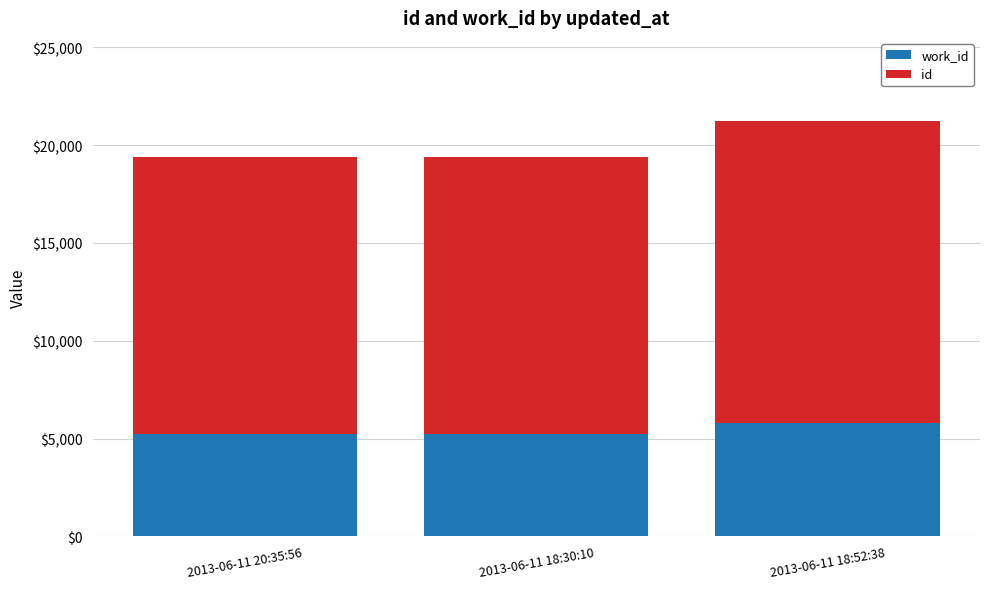

What is the total value across all series at 2013-06-11 18:30:10?

19407